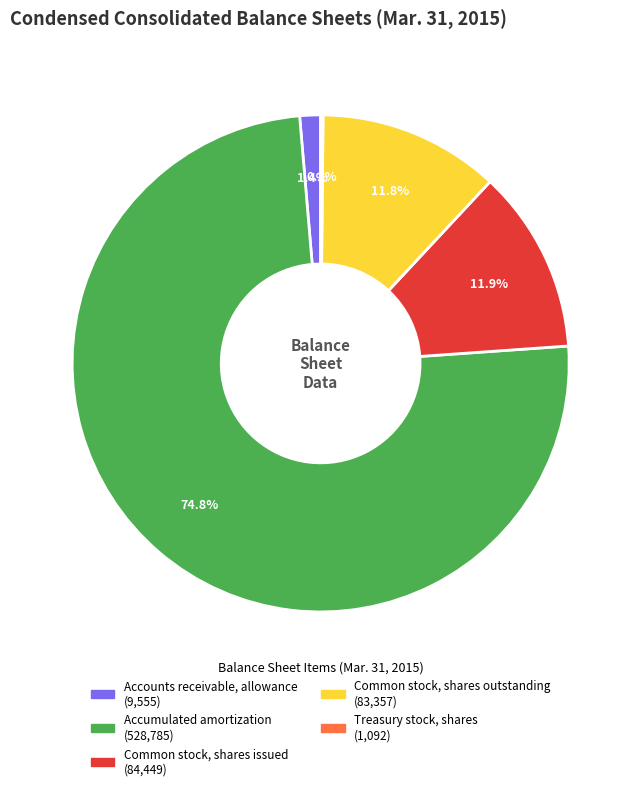

Is the sum of Common stock, shares issued and Common stock, shares outstanding greater than half?

No